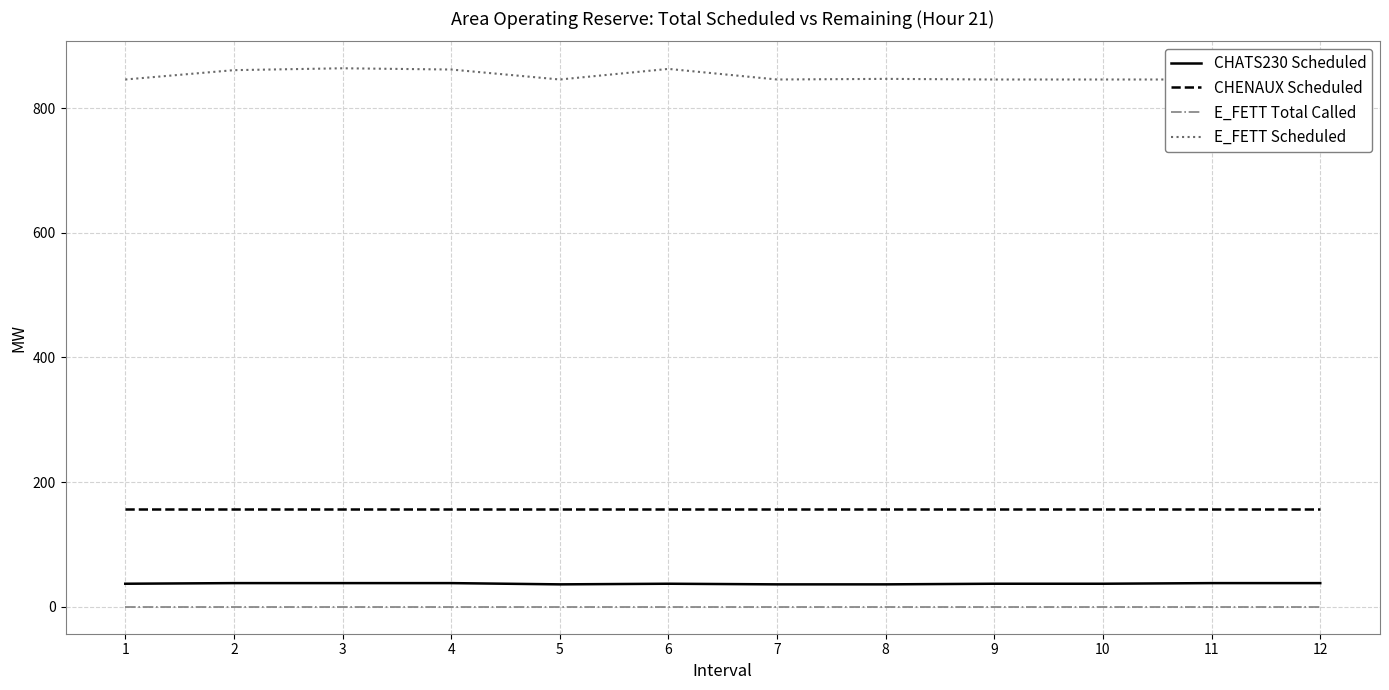

What is the sum of the E_FETT Scheduled values at 10 and 12?

1692